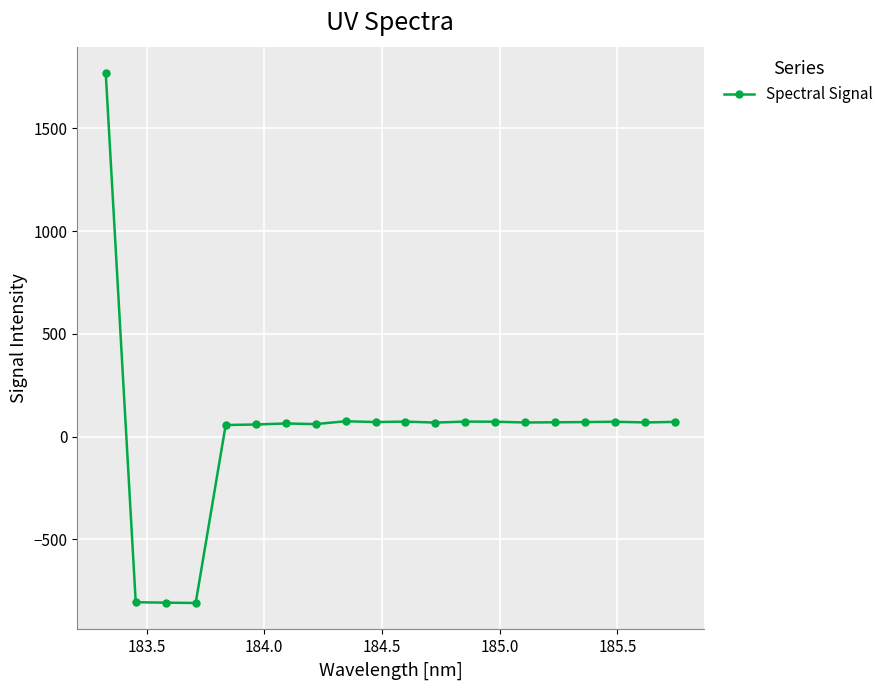

What is the average value?

22.3